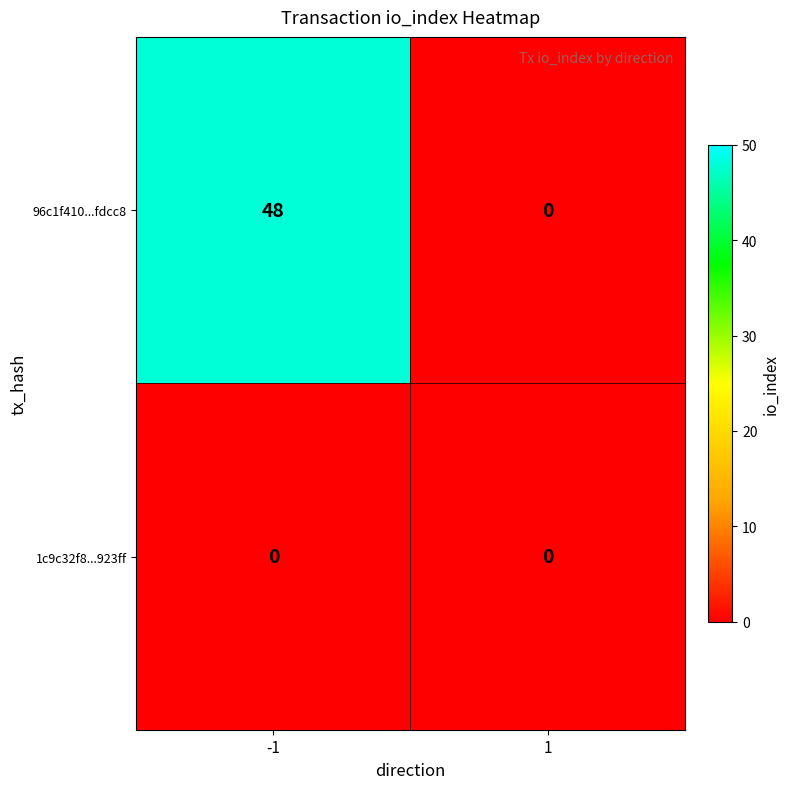

The 1c9c32f8...923ff series shows 0 at -1. True or false?

True